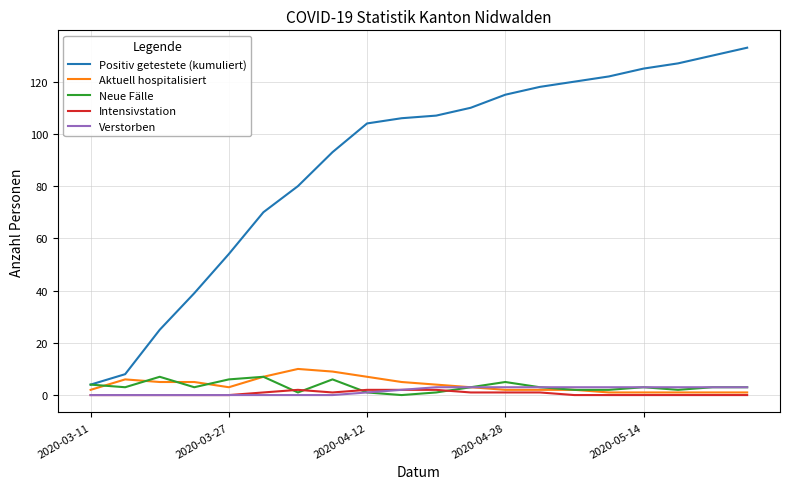

How many categories are shown in the chart?

20